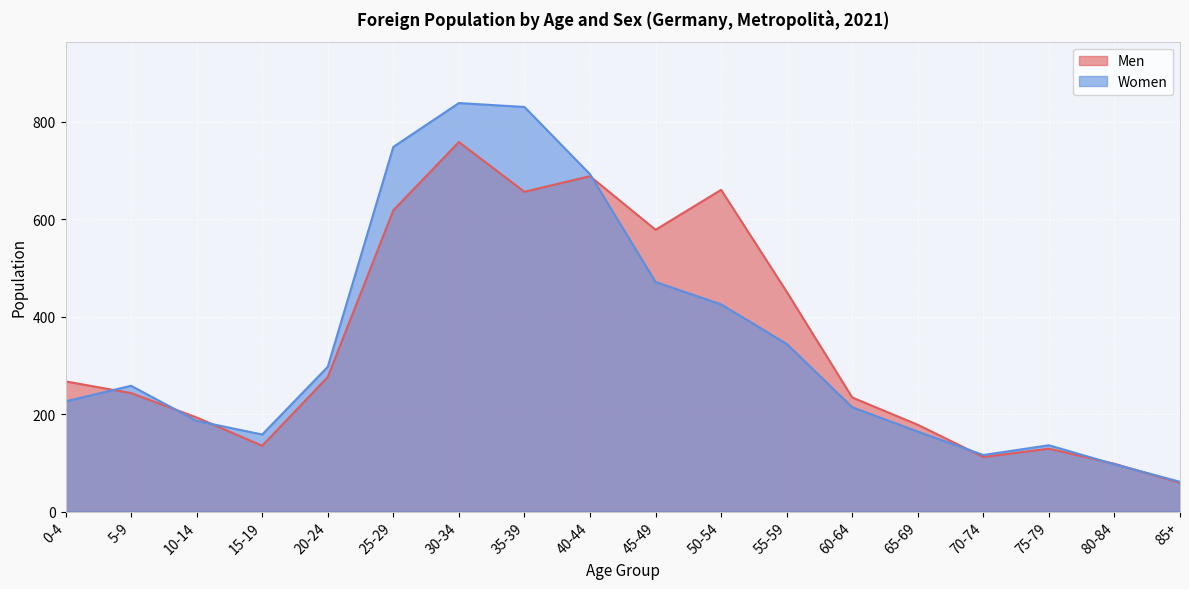

What is the total value across all series at 20-24?

573